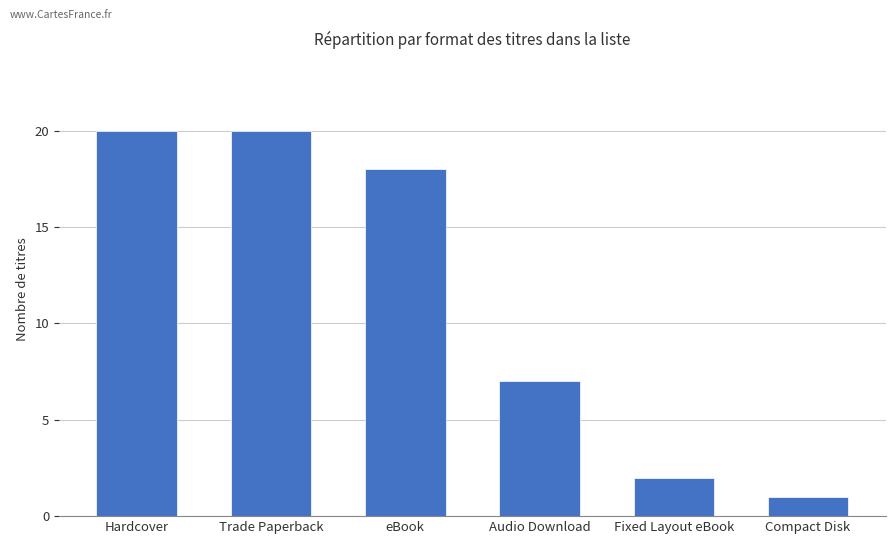

What is the average value?

11